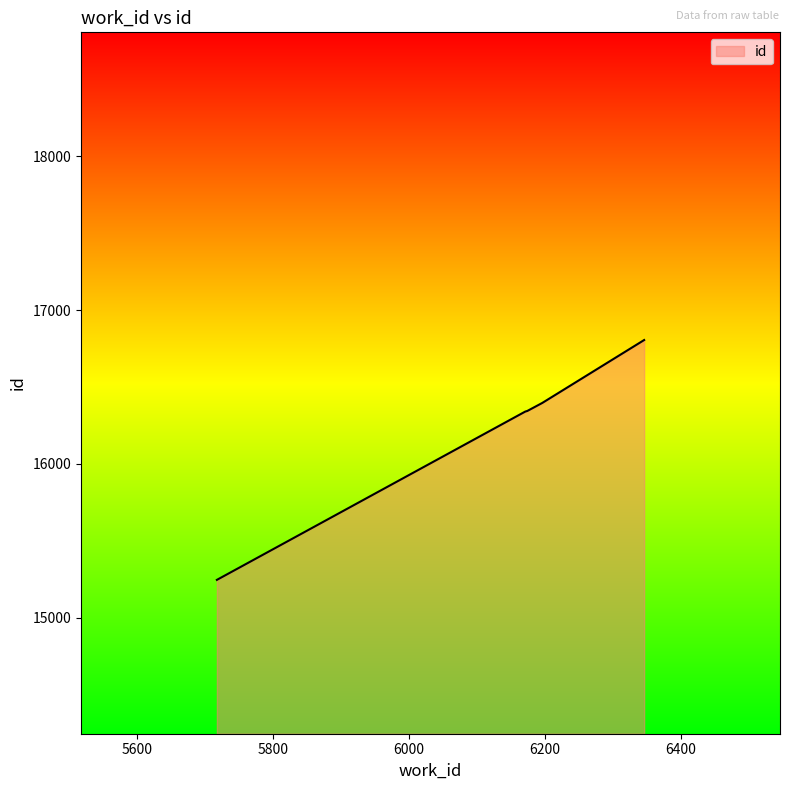

What is the maximum value shown in the chart?

16805